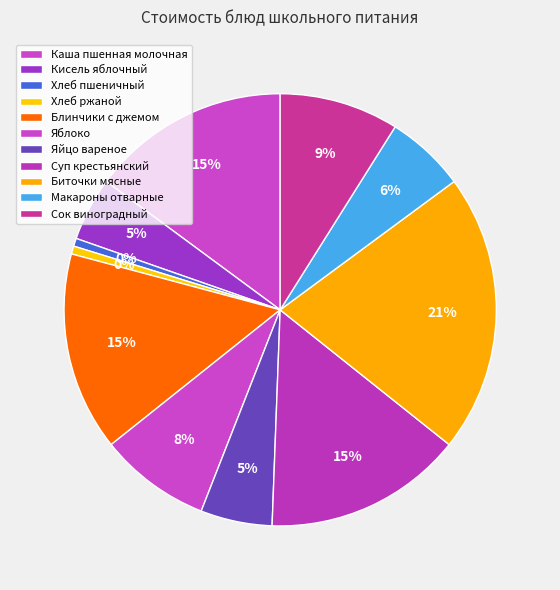

What is the ratio of the value at Биточки мясные to the value at Блинчики с джемом?

1.4